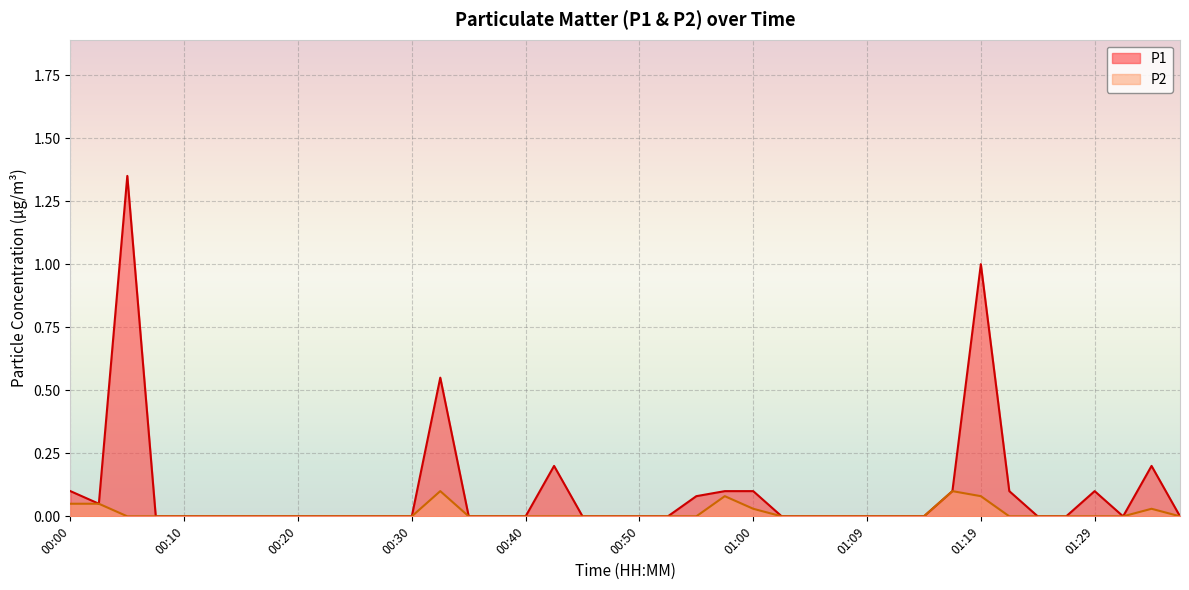

Where is the first local maximum for P1?

00:05